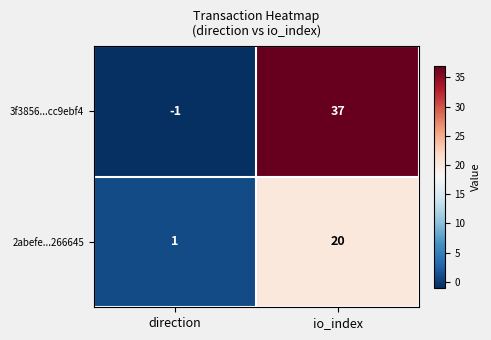

Read the 2abefe...266645 value at io_index, to the nearest 5.

20